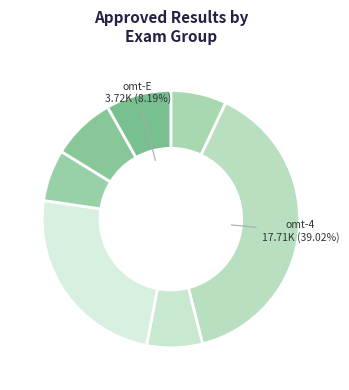

Count the number of slices in the pie.

7